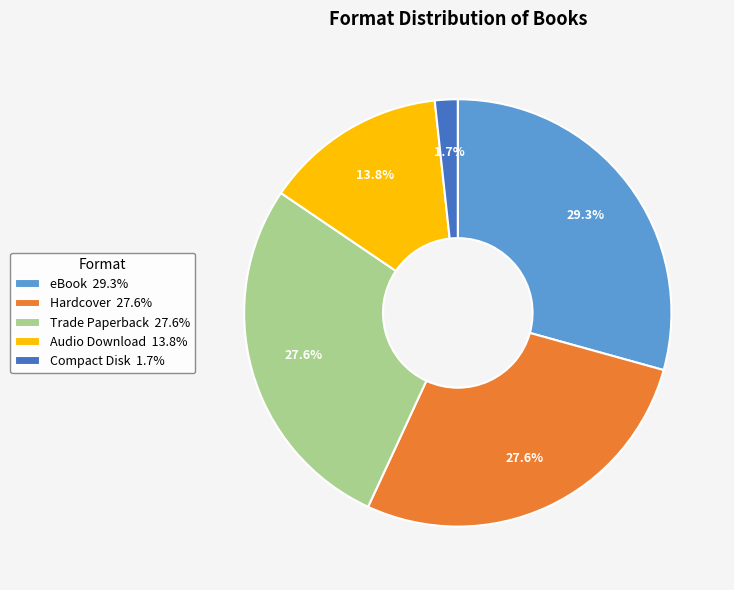

What is the ratio of the value at Audio Download 13.8% to the value at Hardcover 27.6%?

0.5